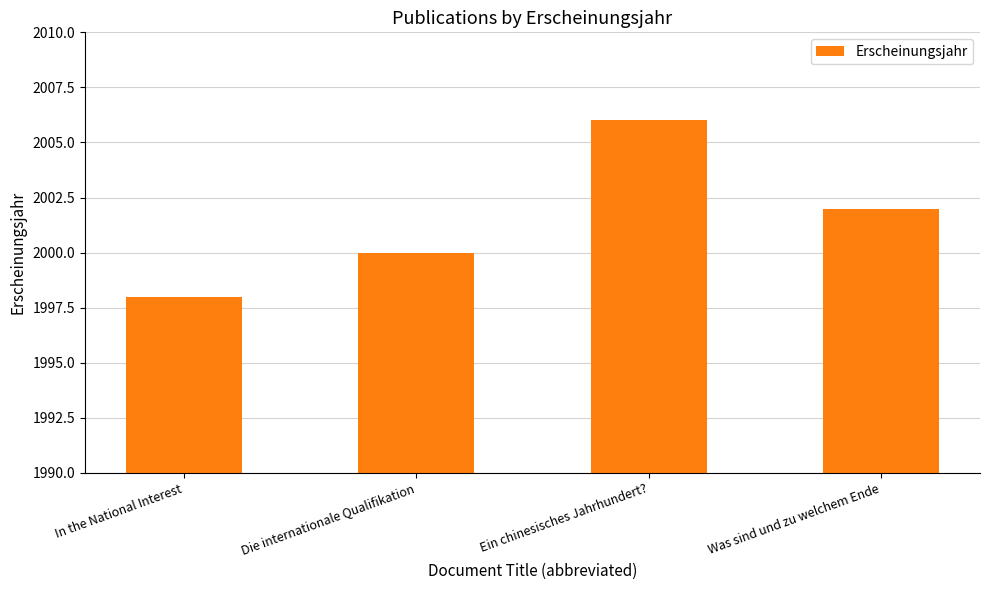

What is the sum of the values at Die internationale Qualifikation and Was sind und zu welchem Ende?

4002